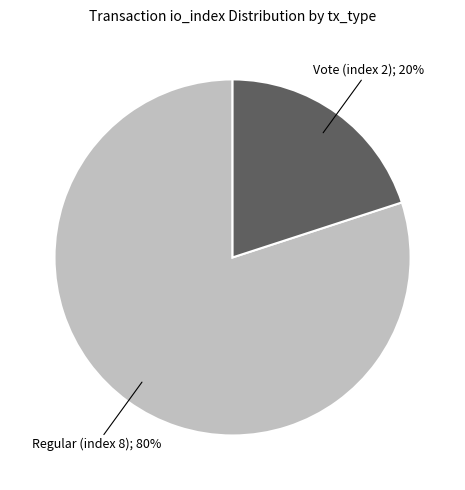

To the nearest percent, what is the difference between the largest and smallest slice percentages?

60%